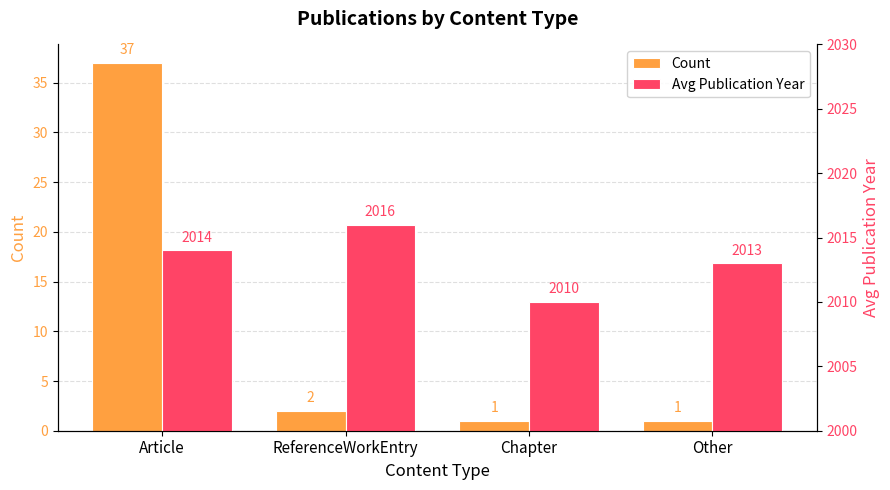

What are all the series names shown in the legend?

Count, Avg Publication Year